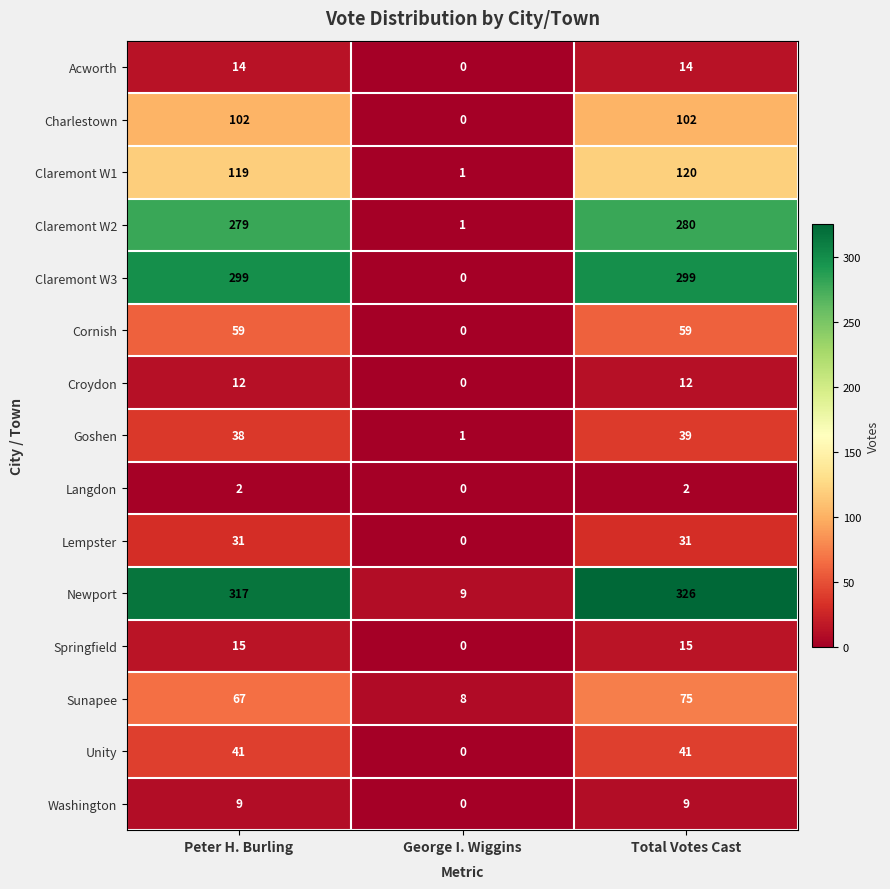

Which series has the largest range (max minus min)?

Newport